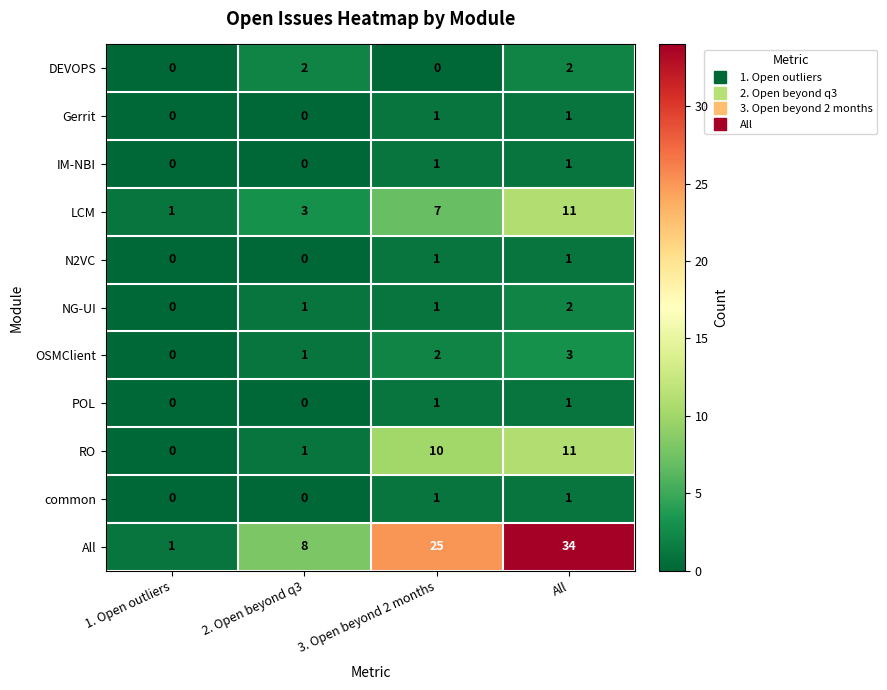

Which series changed the most between 2. Open beyond q3 and 3. Open beyond 2 months?

All